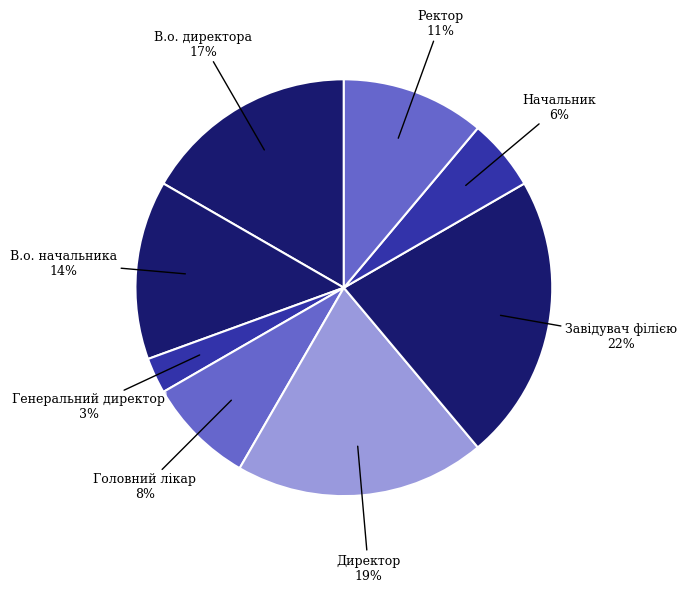

Rank the categories by value from highest to lowest.

Завідувач філією, Директор, В.о. директора, В.о. начальника, Ректор, Головний лікар, Начальник, Генеральний директор